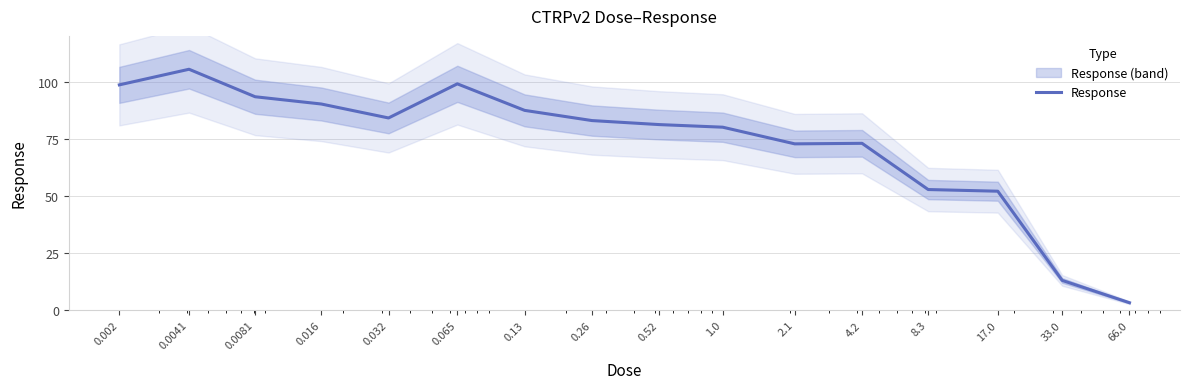

Rank the categories by value from highest to lowest.

0.0041, 0.065, 0.002, 0.0081, 0.016, 0.13, 0.032, 0.26, 0.52, 1.0, 4.2, 2.1, 8.3, 17.0, 33.0, 66.0